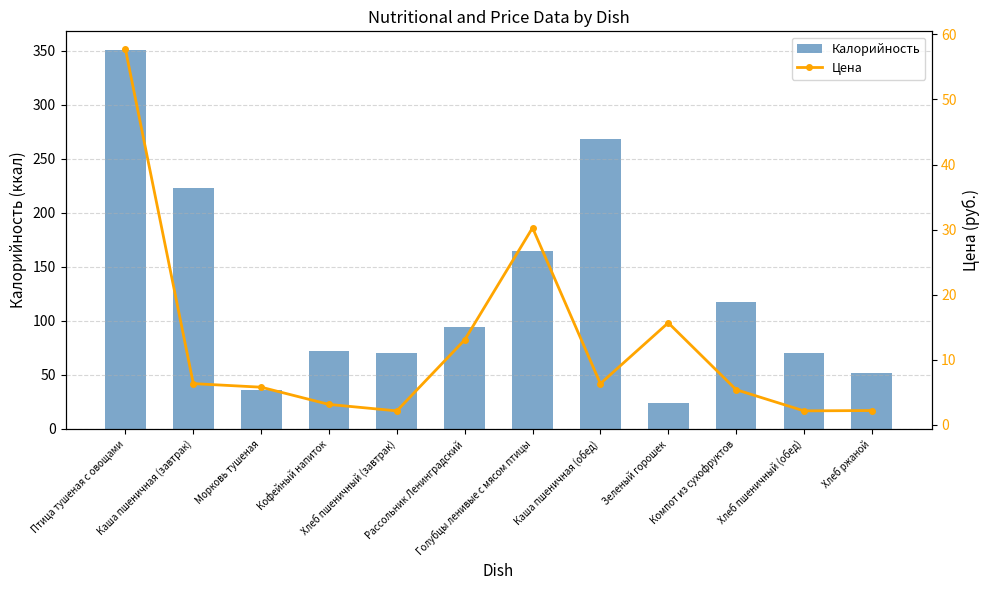

How many groups of bars are there?

12